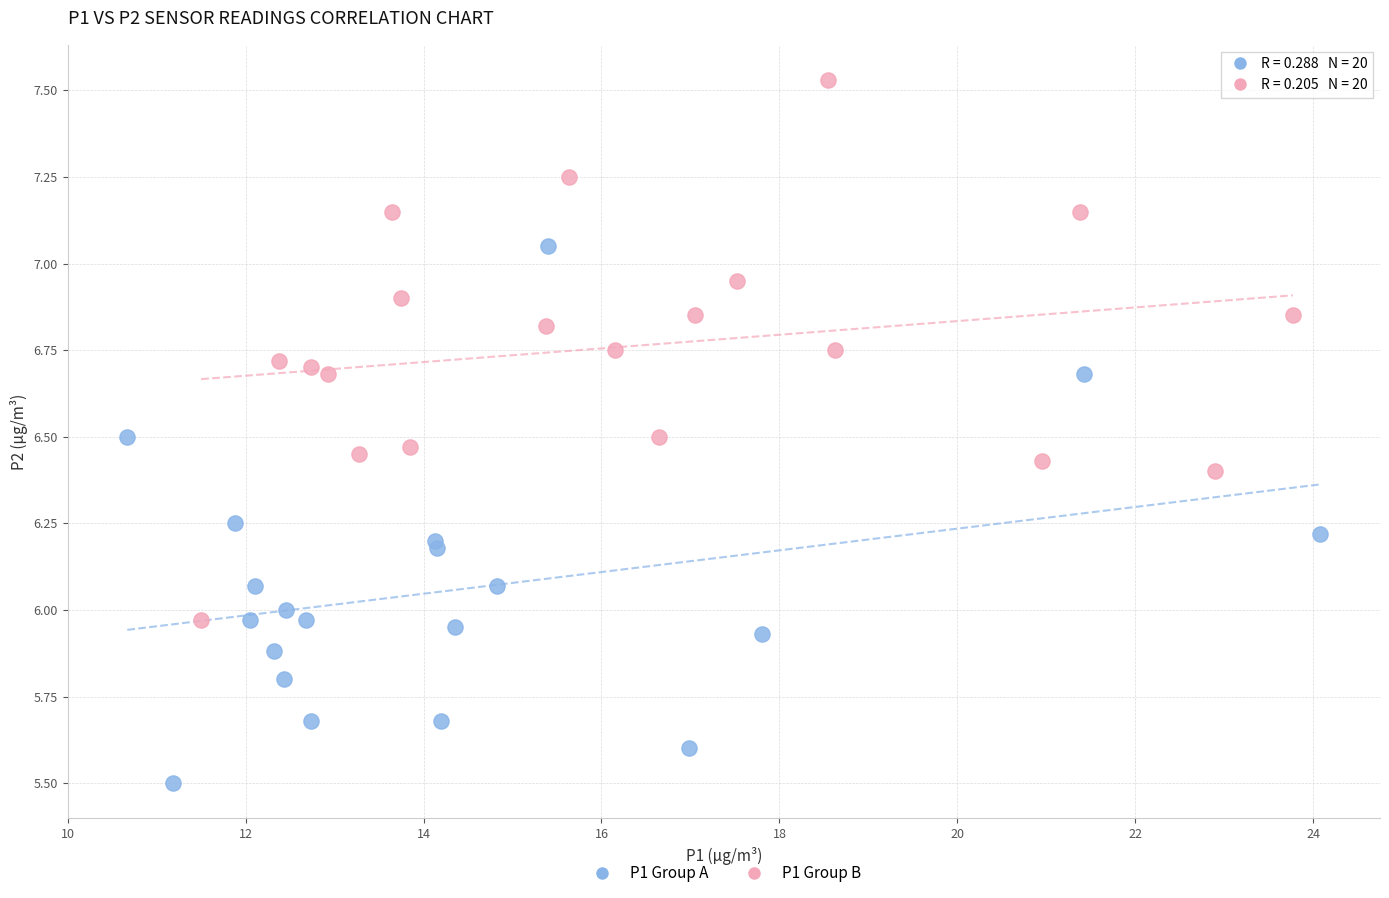

Which series reaches the maximum Y coordinate?

P1 Group B